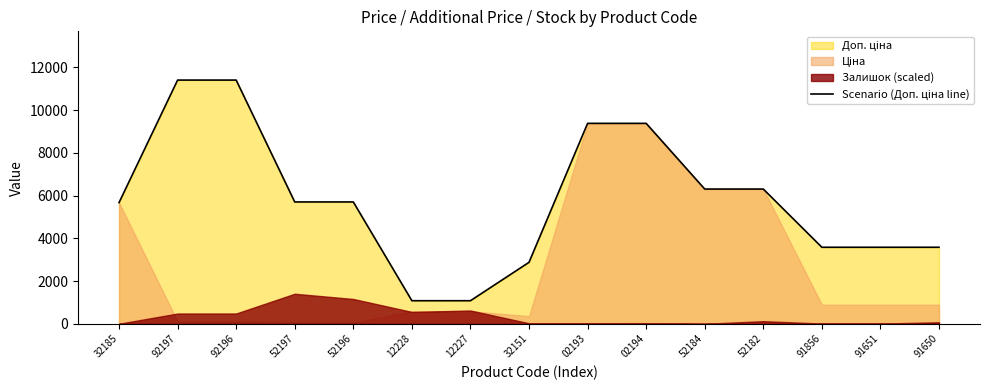

Which category has the lowest value across all series?

12228